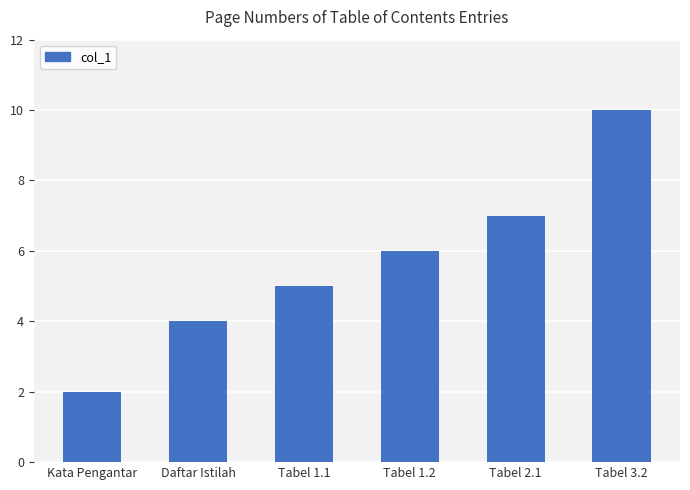

What is the change in value from Tabel 1.2 to Tabel 3.2?

+4